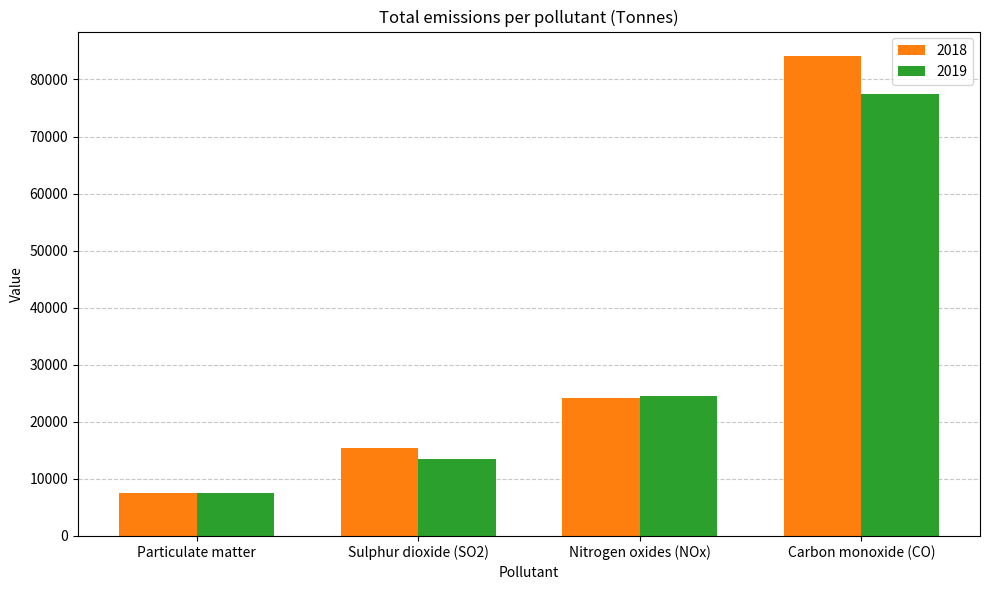

How many groups of bars are there?

4